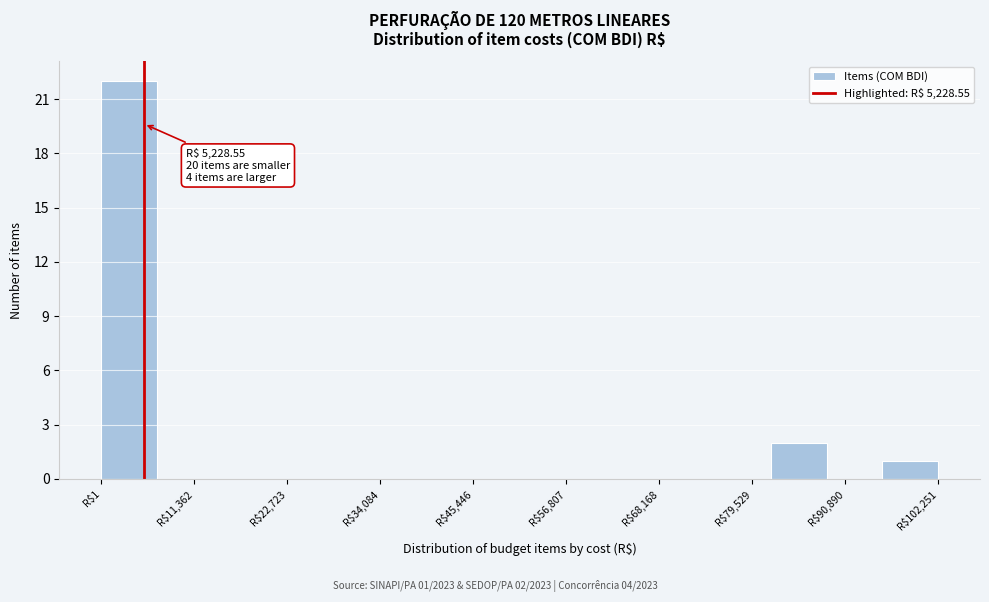

Read against the x-axis, roughly where is the centre of the tallest bar?

4000